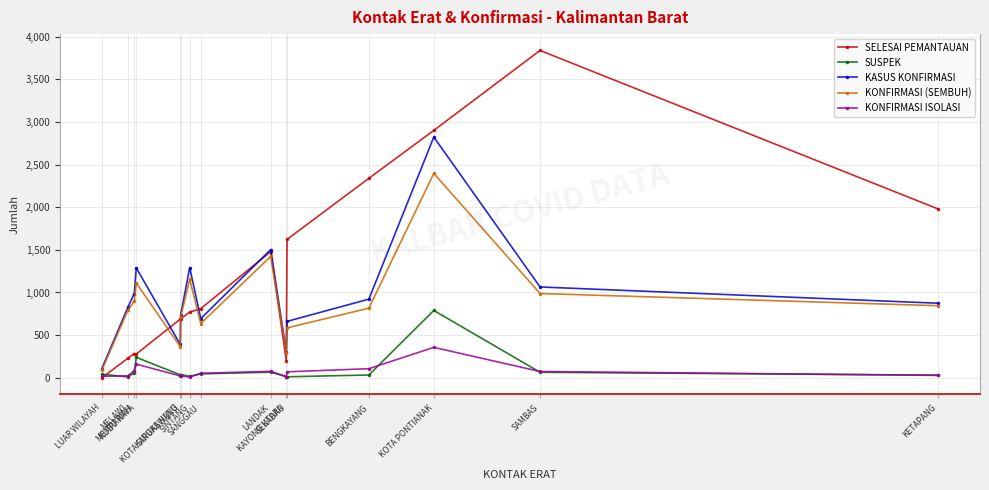

Which series has the largest range (max minus min)?

SELESAI PEMANTAUAN